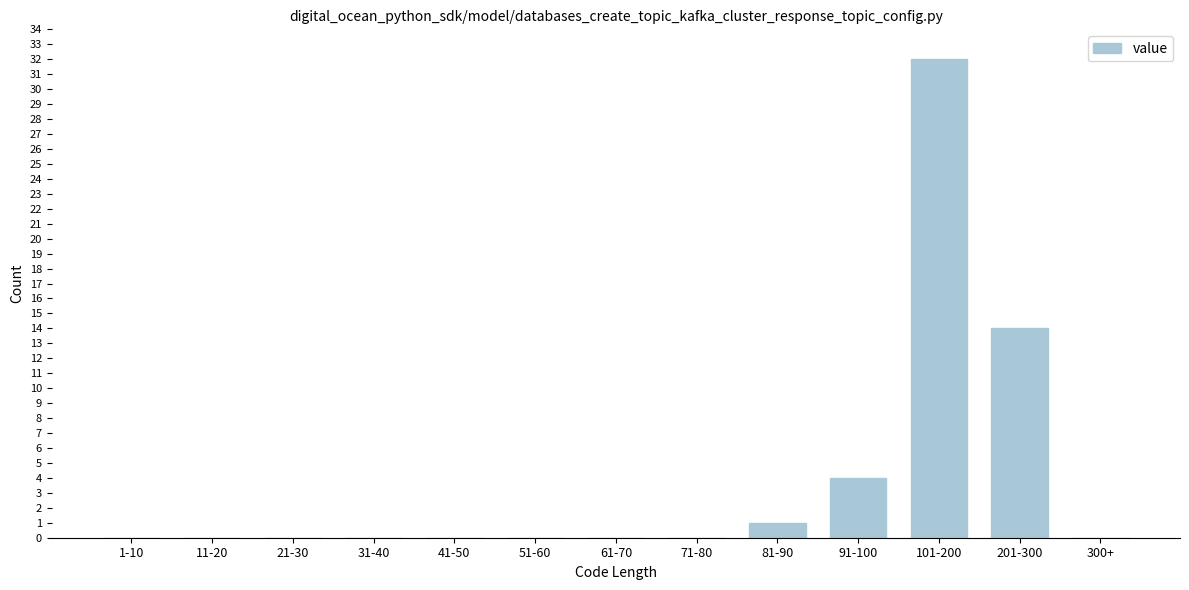

Reading left to right, extract all data points from this chart.

1-10=0	11-20=0	21-30=0	31-40=0	41-50=0	51-60=0	61-70=0	71-80=0	81-90=1	91-100=4	101-200=32	201-300=14	300+=0